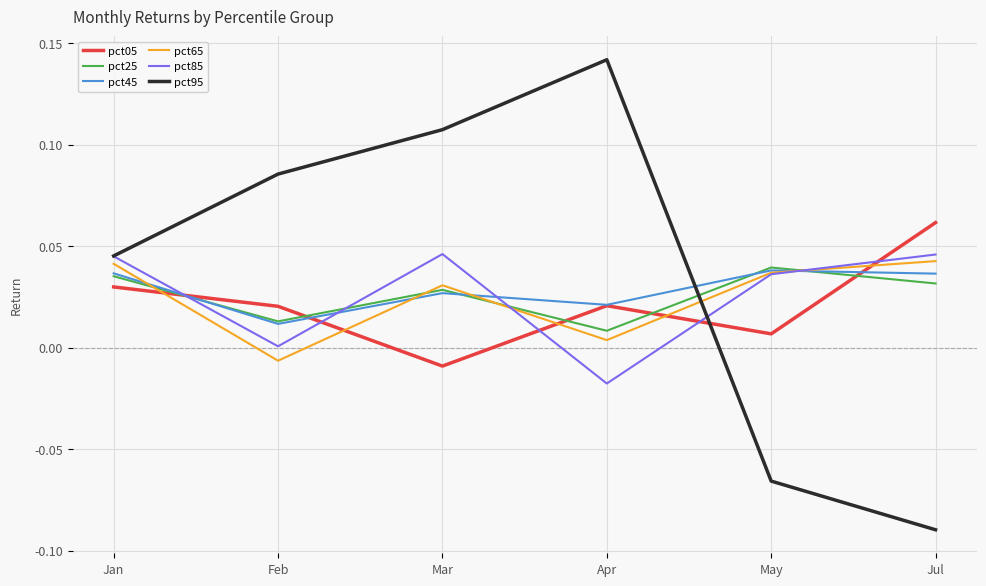

What position from the left is Jul?

6